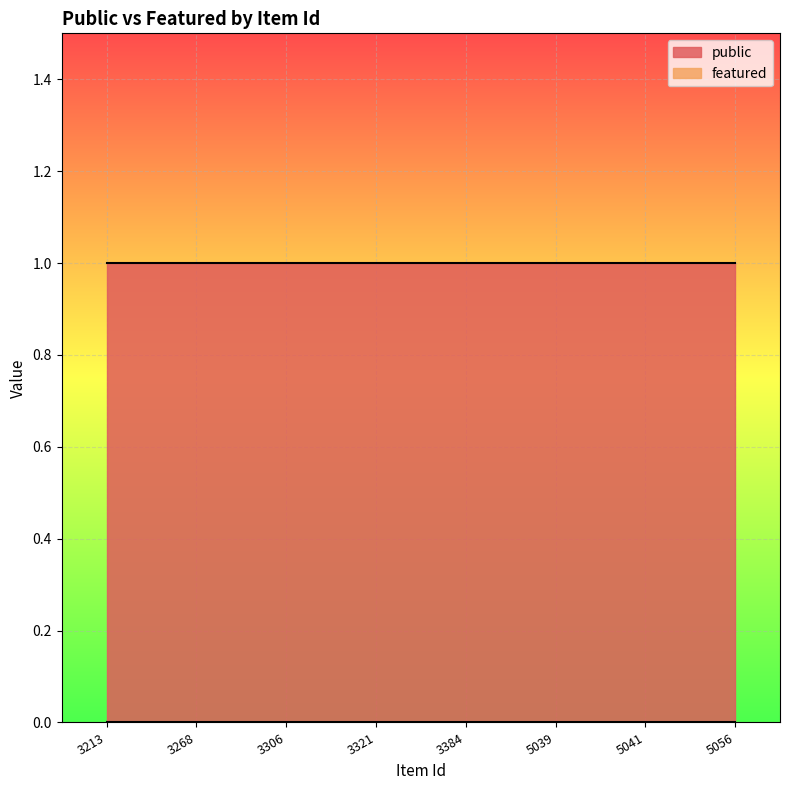

What is the spread (max minus min) of values at 3213?

1